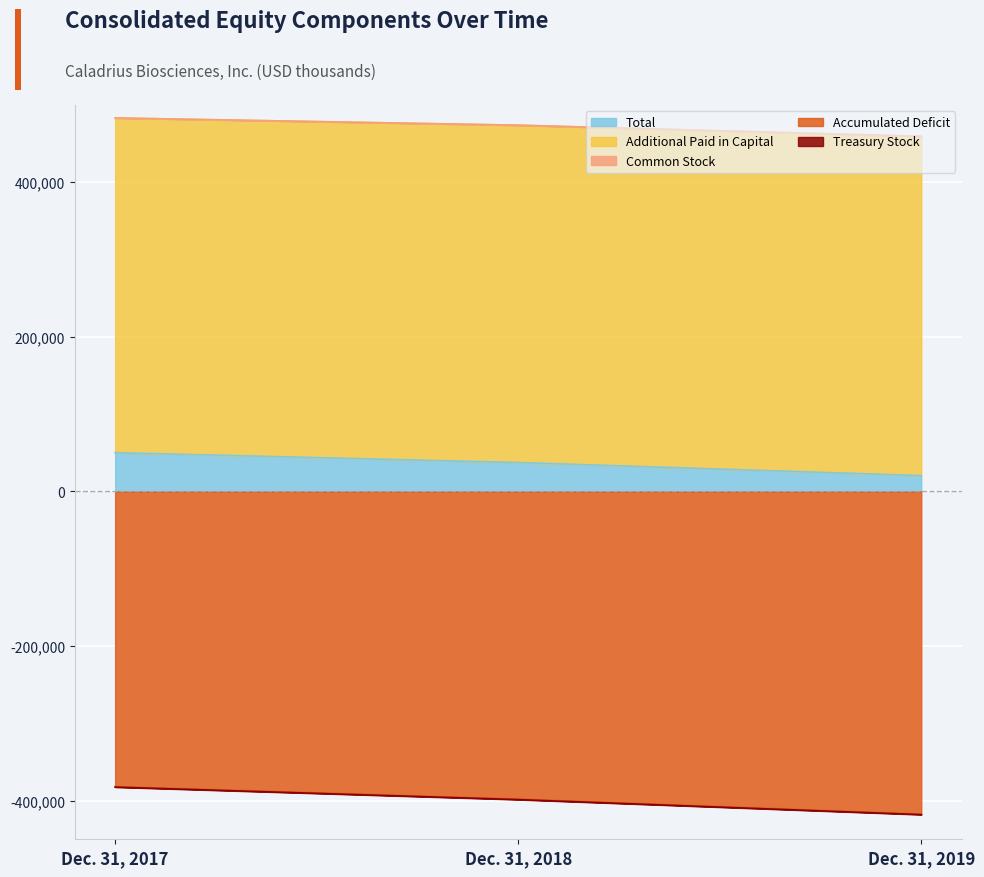

Rank the categories by Total value from highest to lowest.

Dec. 31, 2017, Dec. 31, 2018, Dec. 31, 2019